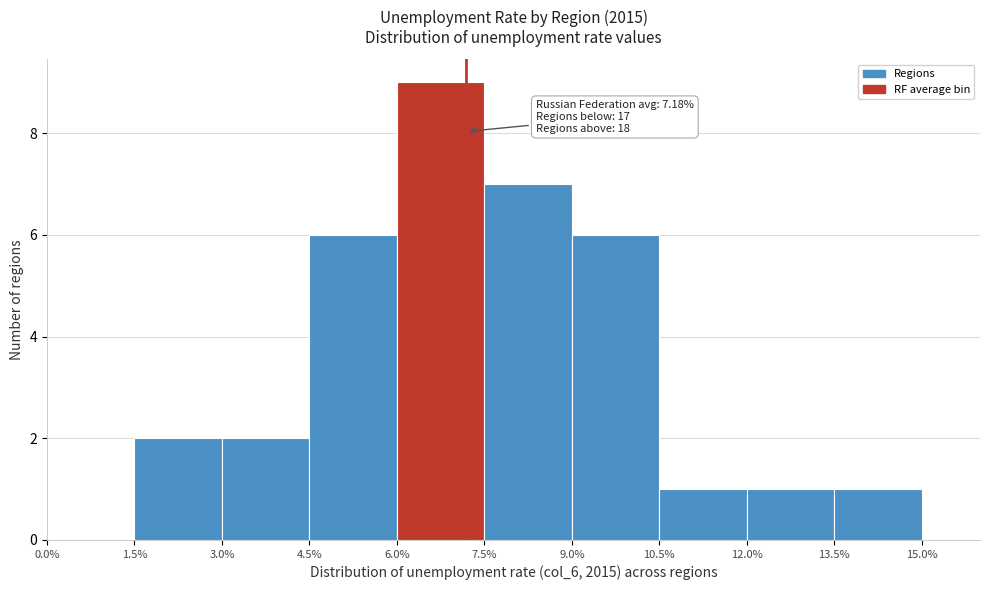

Over which range of the x-axis is the bar tallest?

6.0% to 7.5%